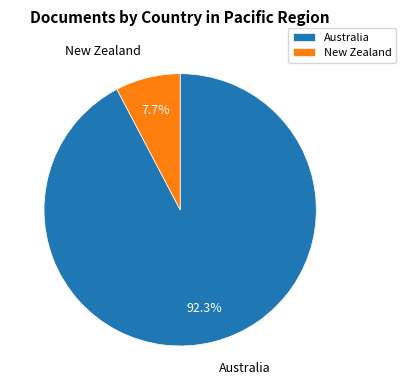

Is it true that New Zealand is 8% of the pie?

True